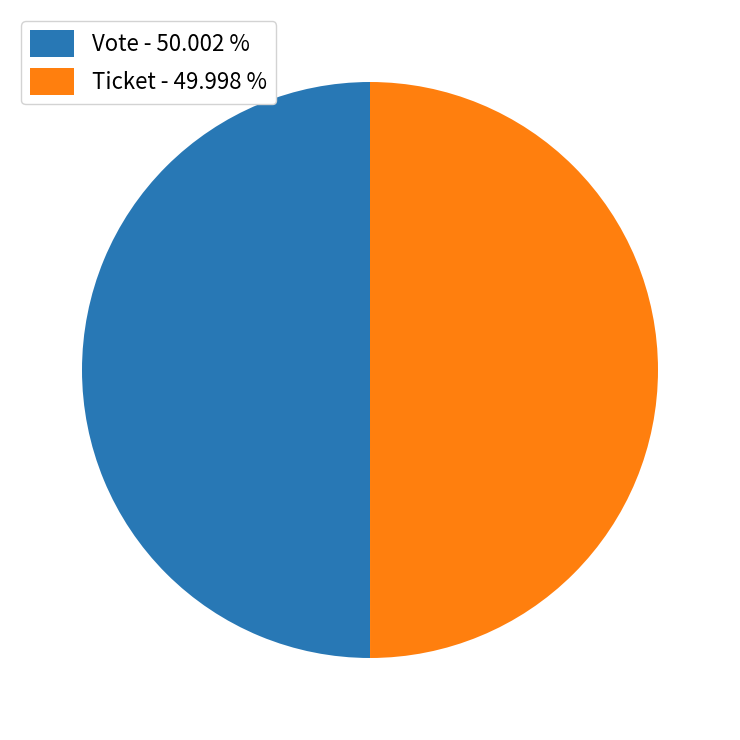

How many segments does this pie chart have?

2